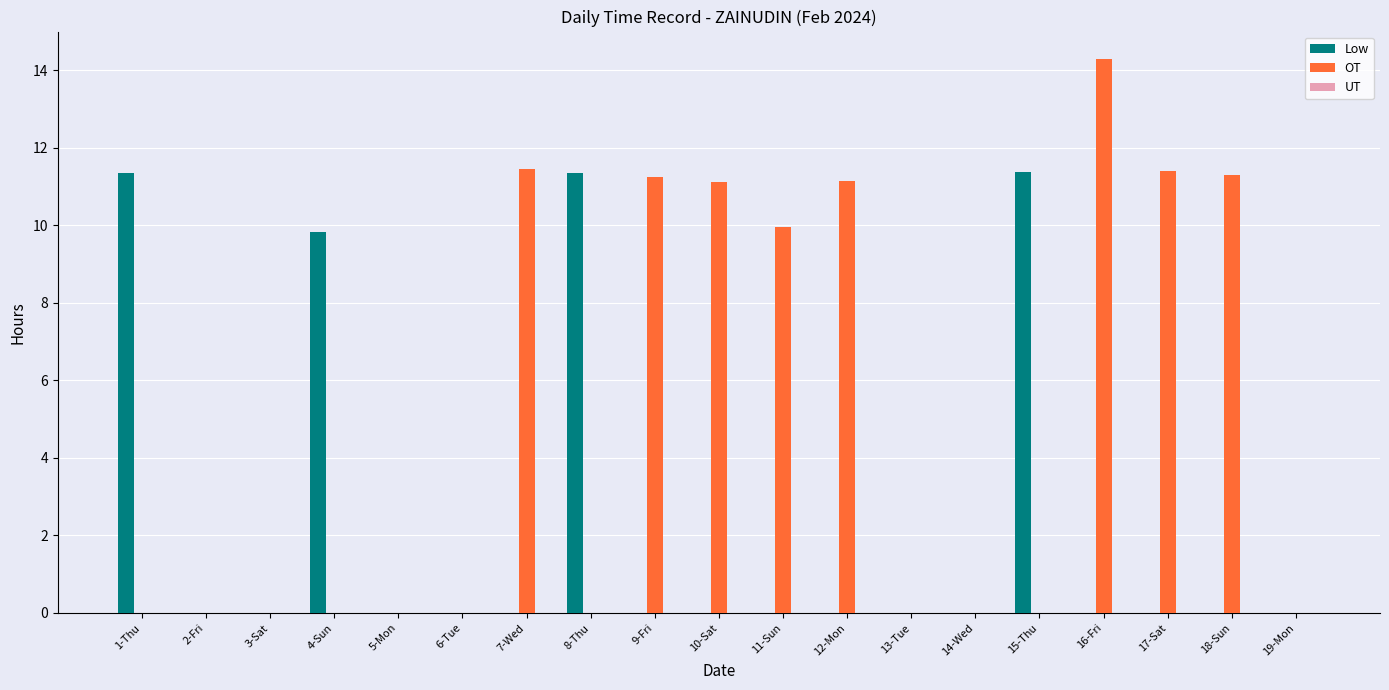

Which series has the largest total across all categories?

OT